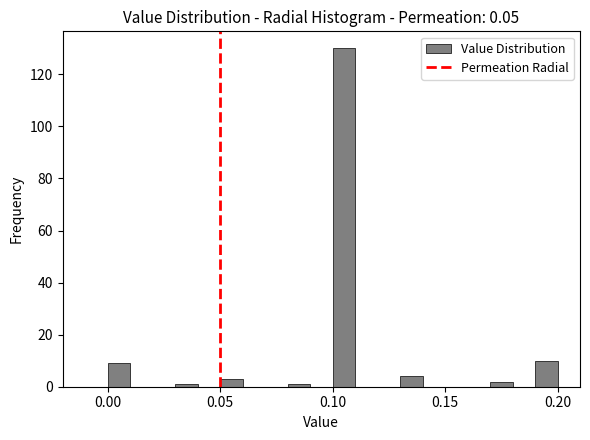

Read against the x-axis, roughly where is the centre of the tallest bar?

0.105